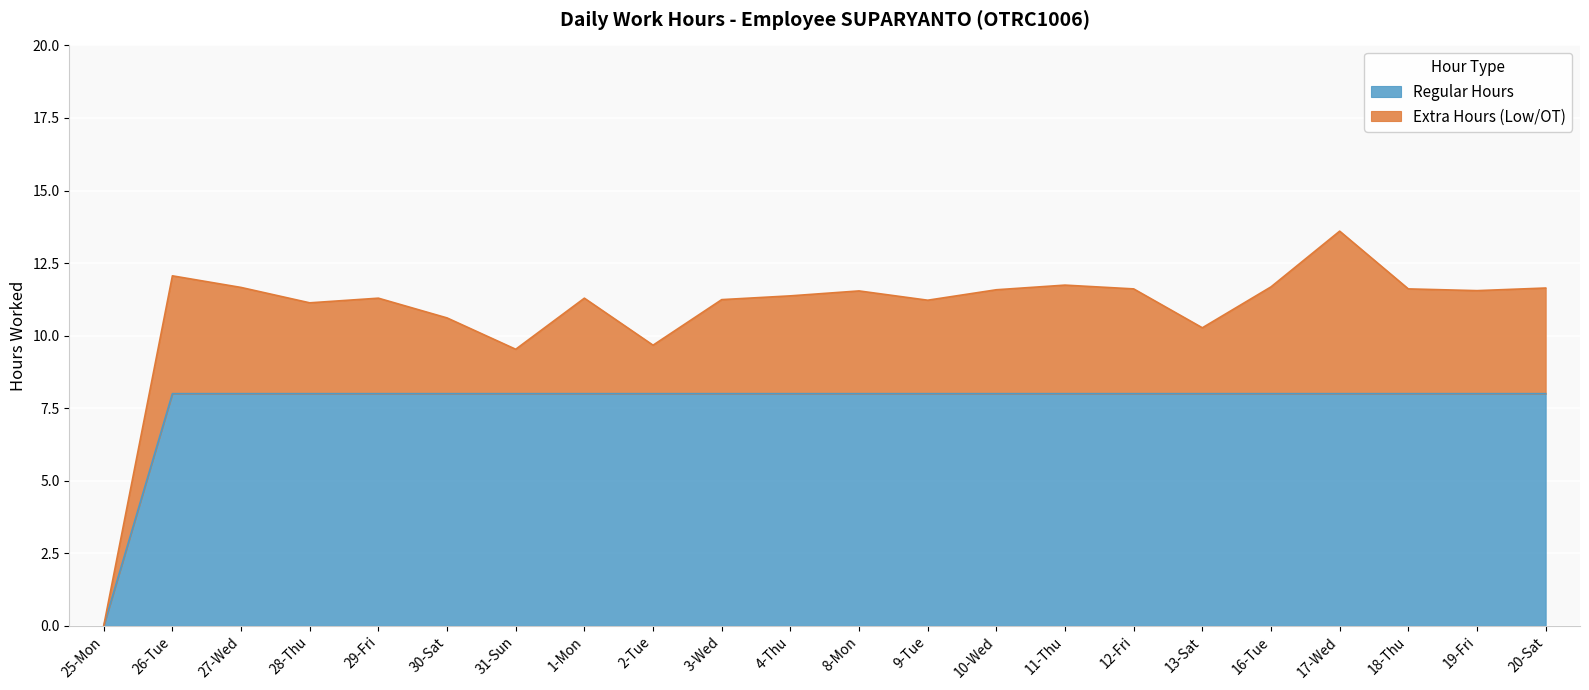

At which category is the sum across all series the highest?

17-Wed